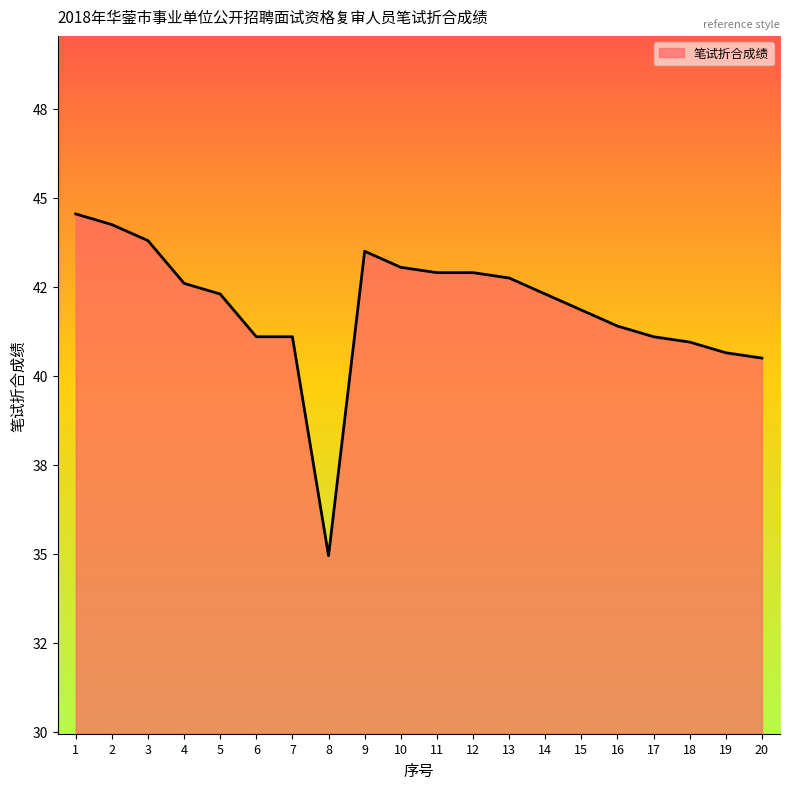

Where is the data nearest to the value 39?

20